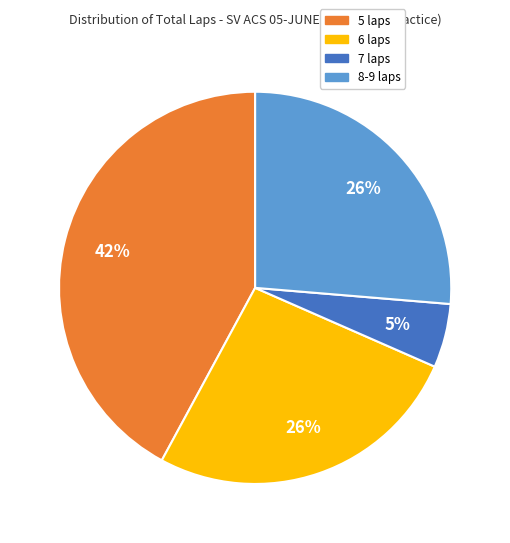

Does any single category account for the majority?

No